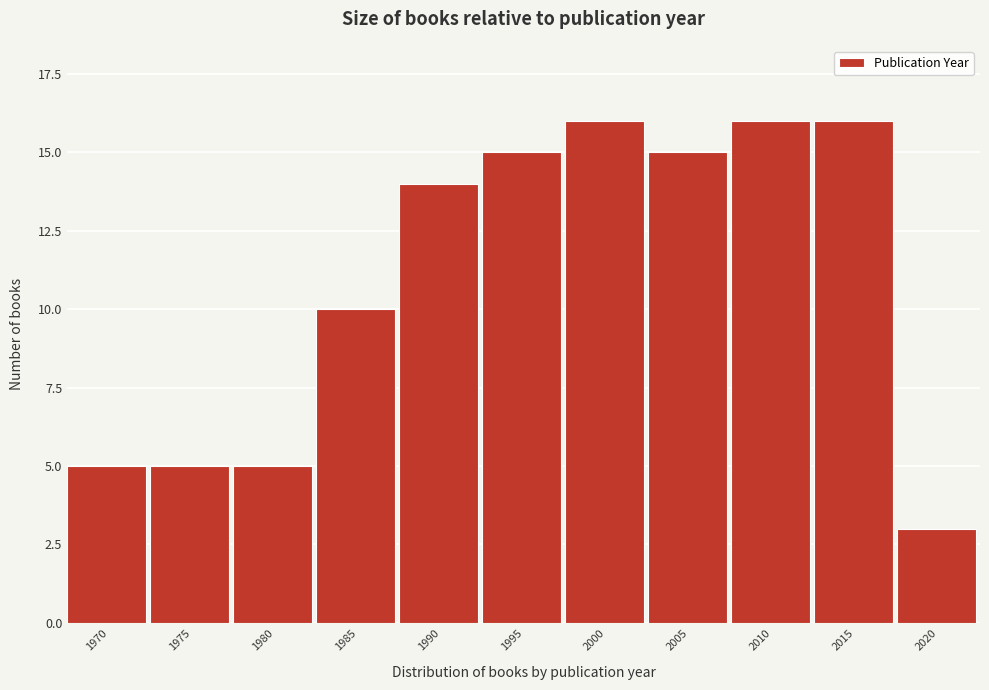

Reading left to right, extract all data points from this chart.

5	5	5	10	14	15	16	15	16	16	3